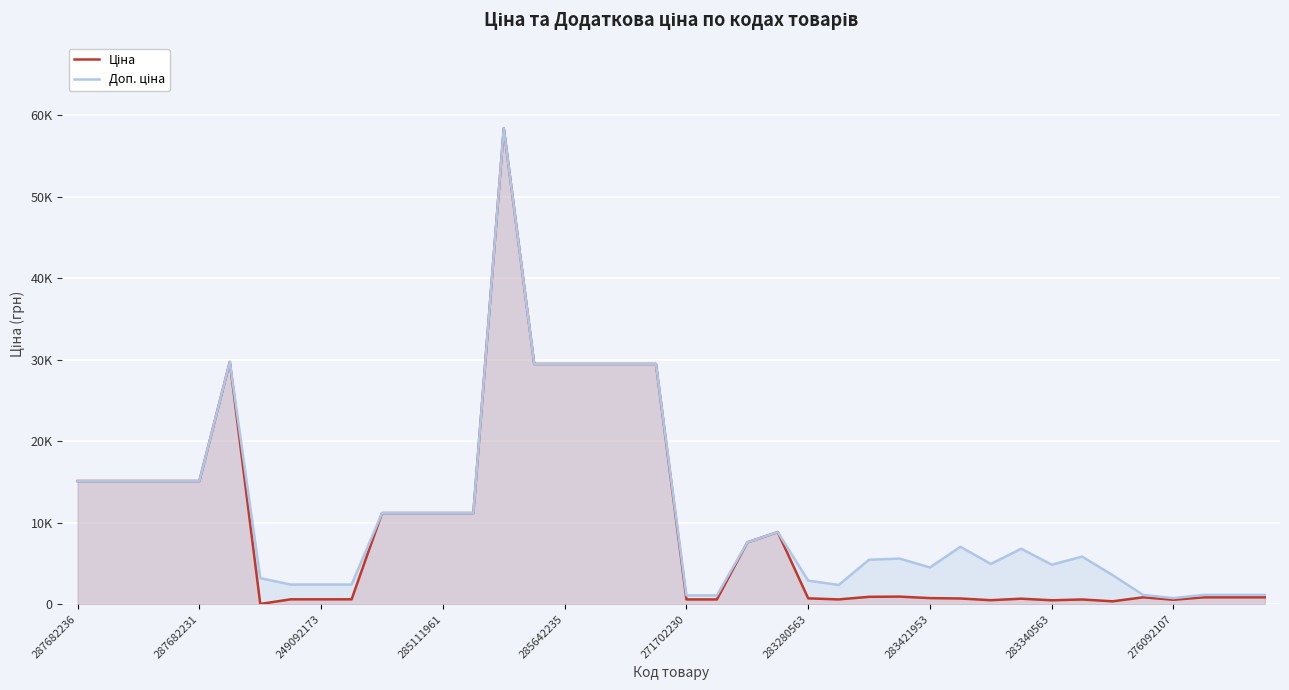

True or false: Доп. ціна has more than 0 interior local peaks.

True